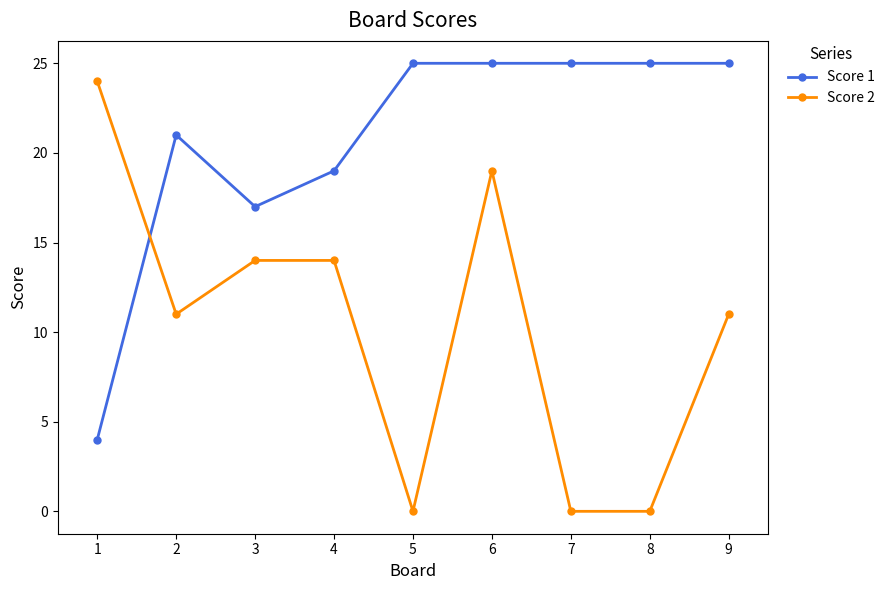

How many values in the Score 1 series are below 25?

4